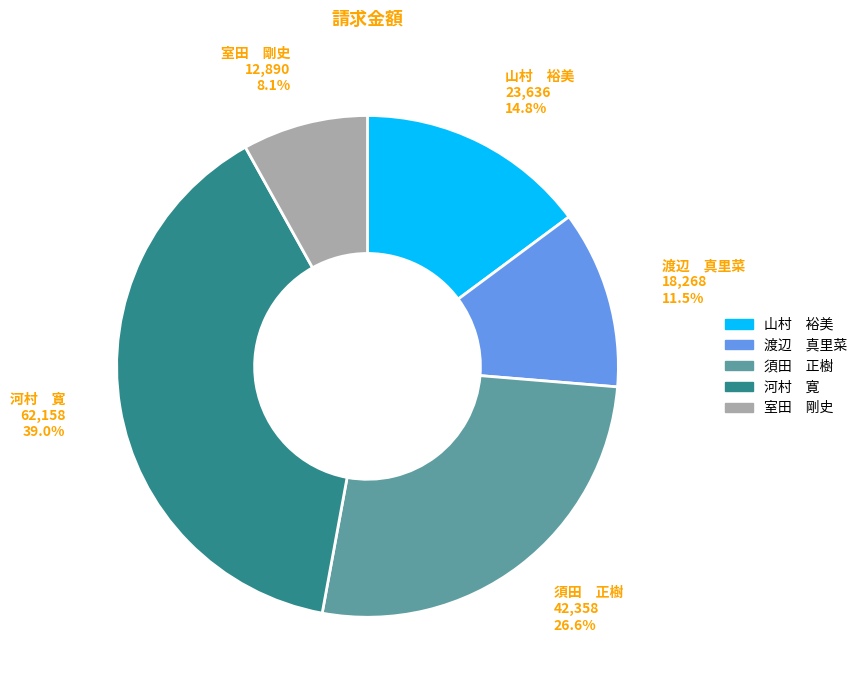

Rank the categories by value from highest to lowest.

河村 寛, 須田 正樹, 山村 裕美, 渡辺 真里菜, 室田 剛史